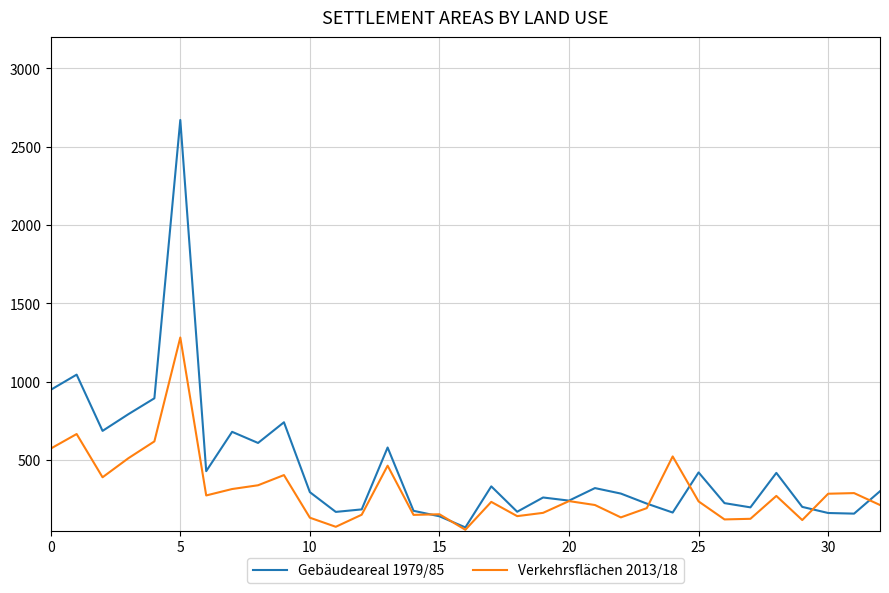

List the series in order of their peak value, highest first.

Gebäudeareal 1979/85, Verkehrsflächen 2013/18